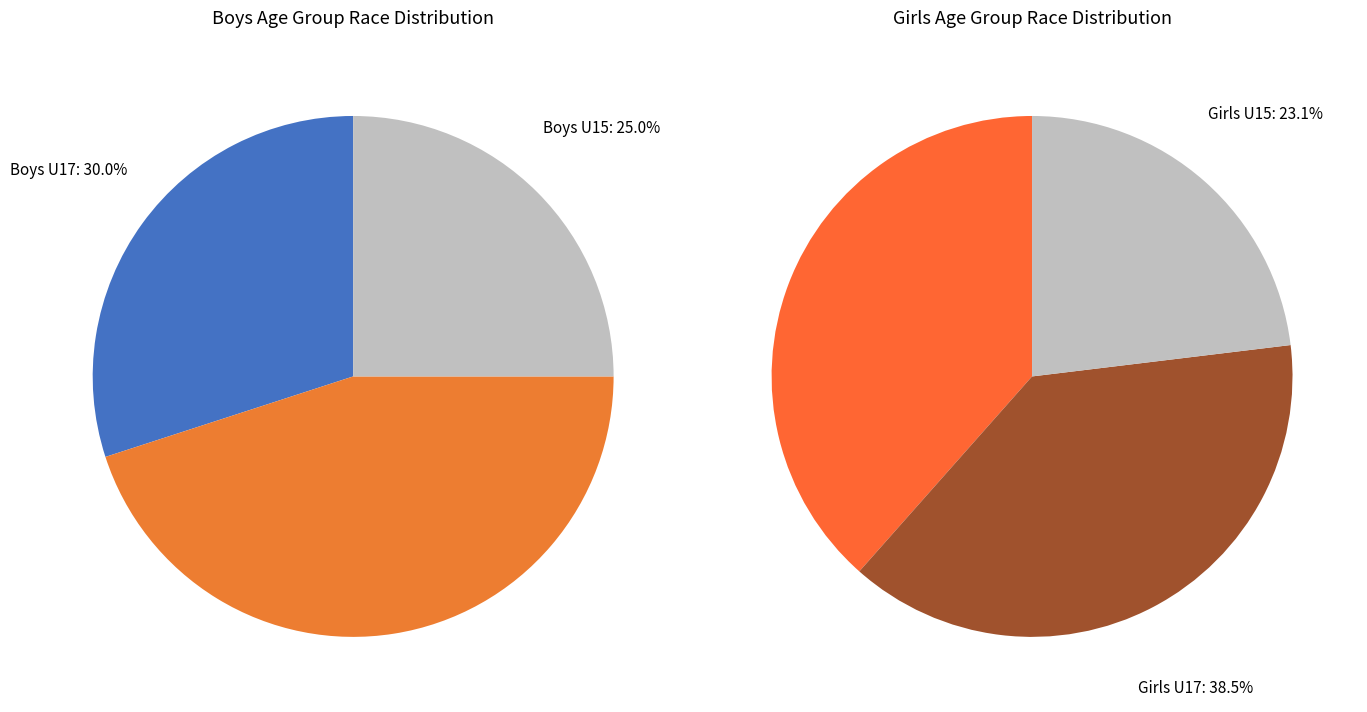

Do Boys U15 and Girls U17 together represent more than half of the pie?

No